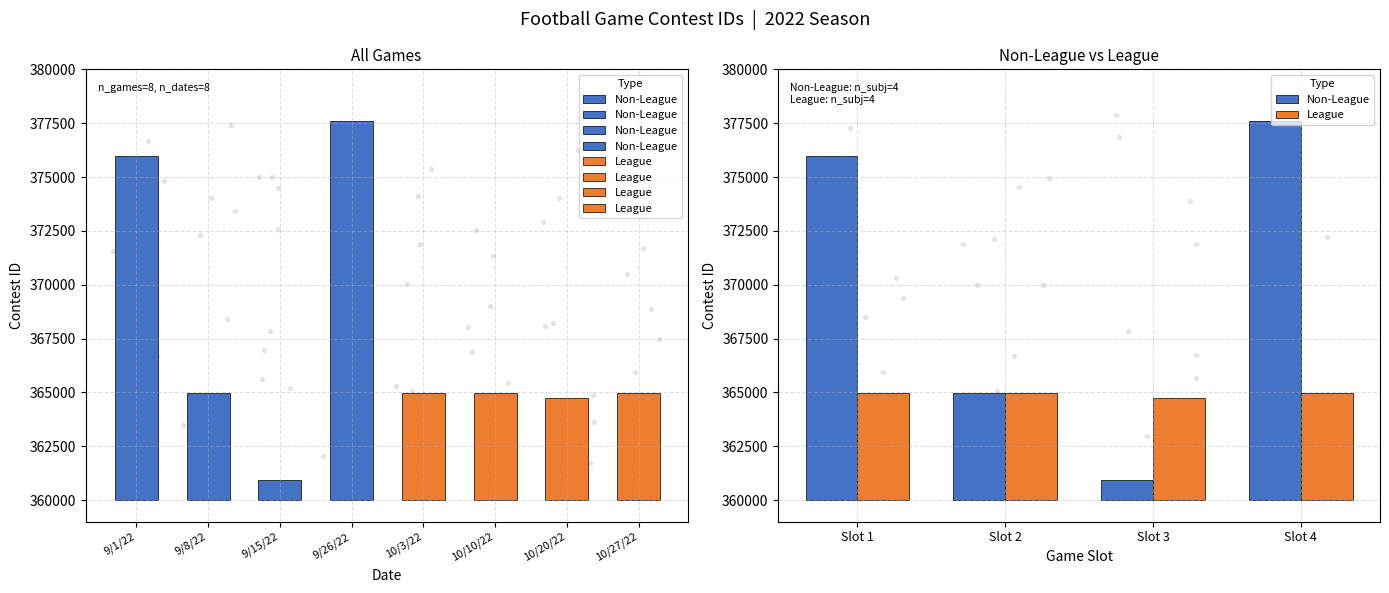

Which series contains the lowest Y value?

Non-League